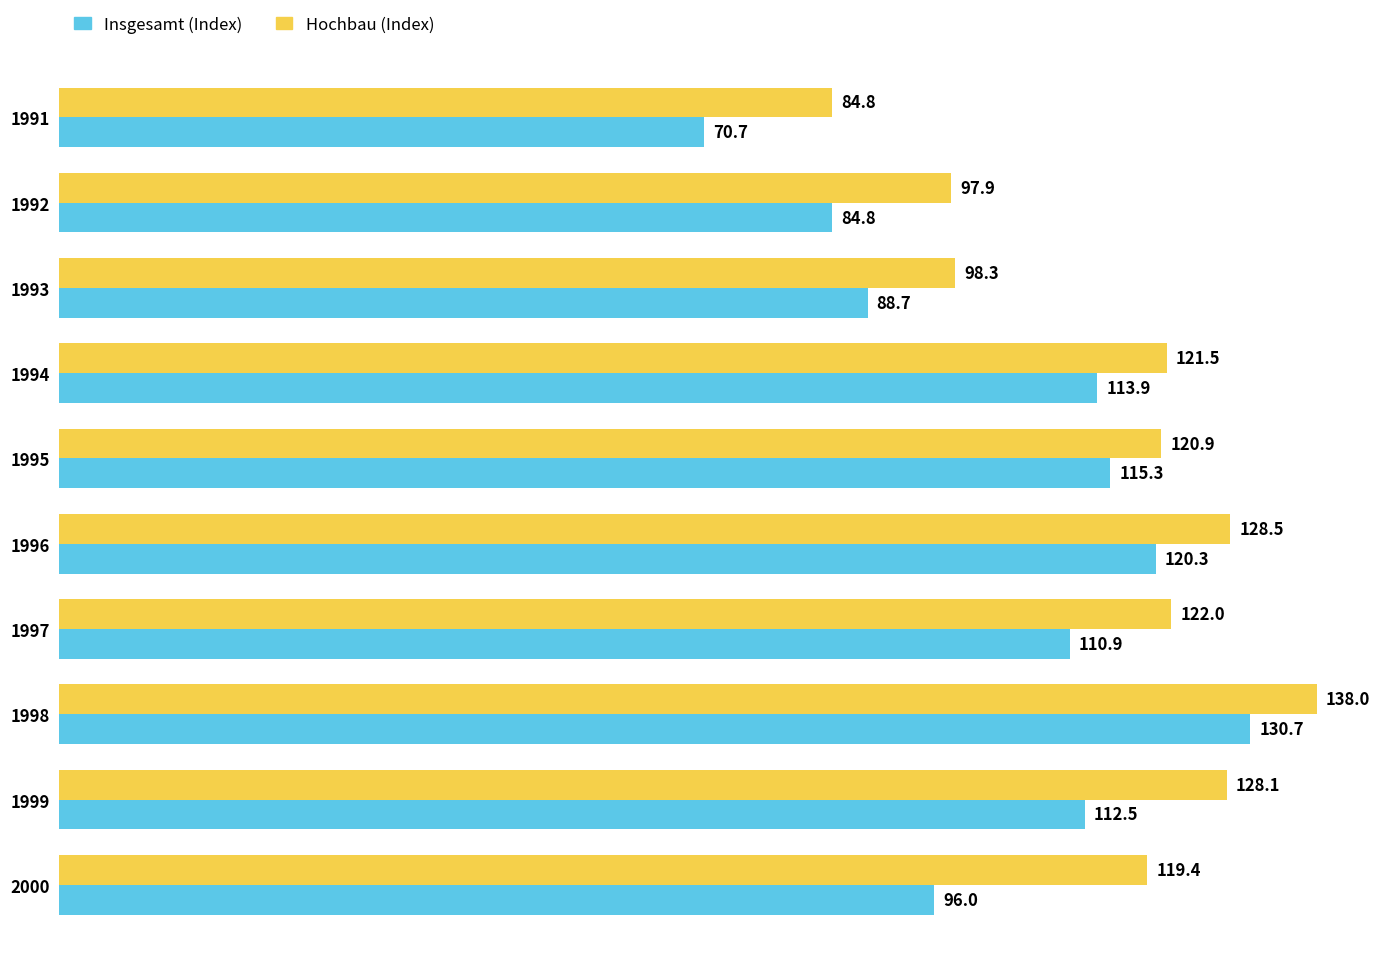

True or false: Hochbau (Index) has a value of 171.0 at 2000.

False